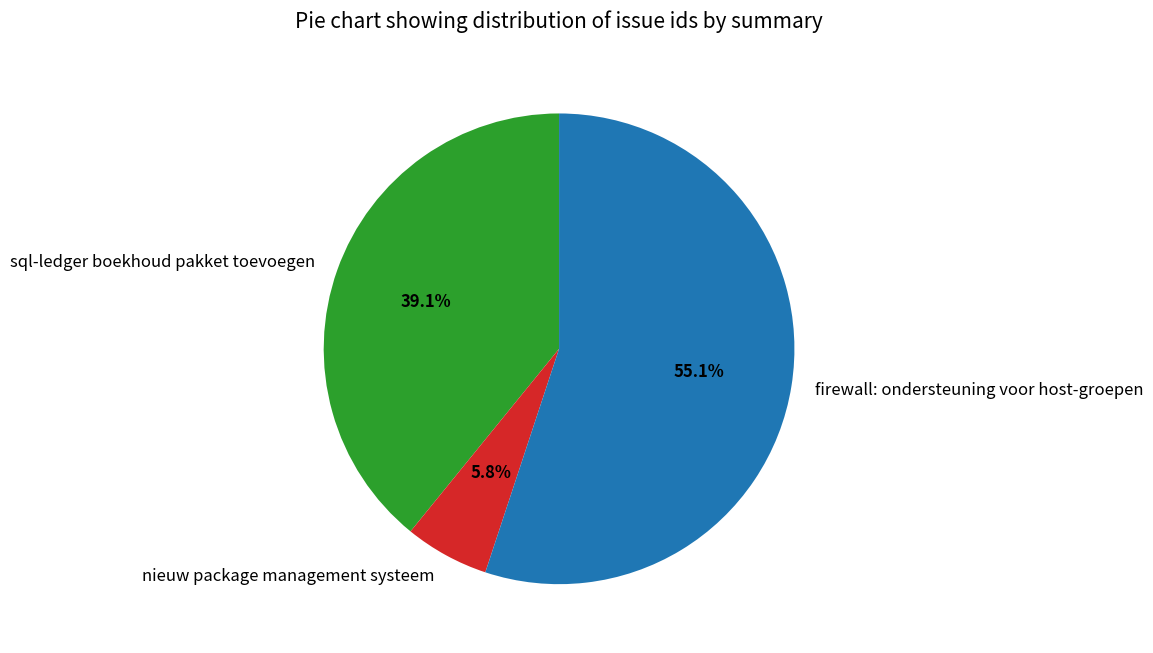

True or false: firewall: ondersteuning voor host-groepen accounts for 55% of the total.

True